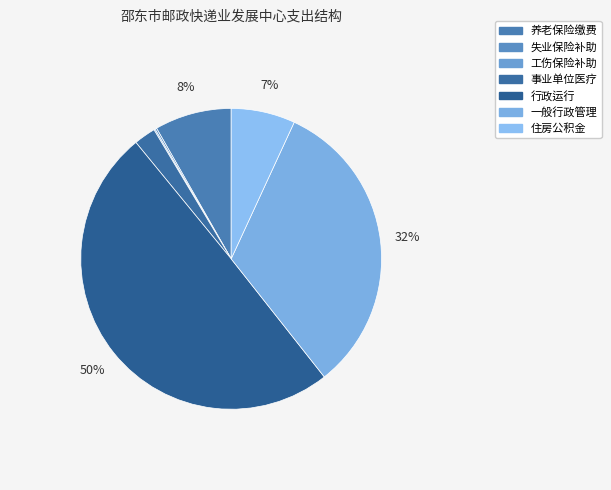

Rank the categories by value from highest to lowest.

行政运行, 一般行政管理事务, 机关事业单位基本养老保险缴费支出, 住房公积金, 事业单位医疗, 财政对失业保险基金的补助, 财政对工伤保险基金的补助